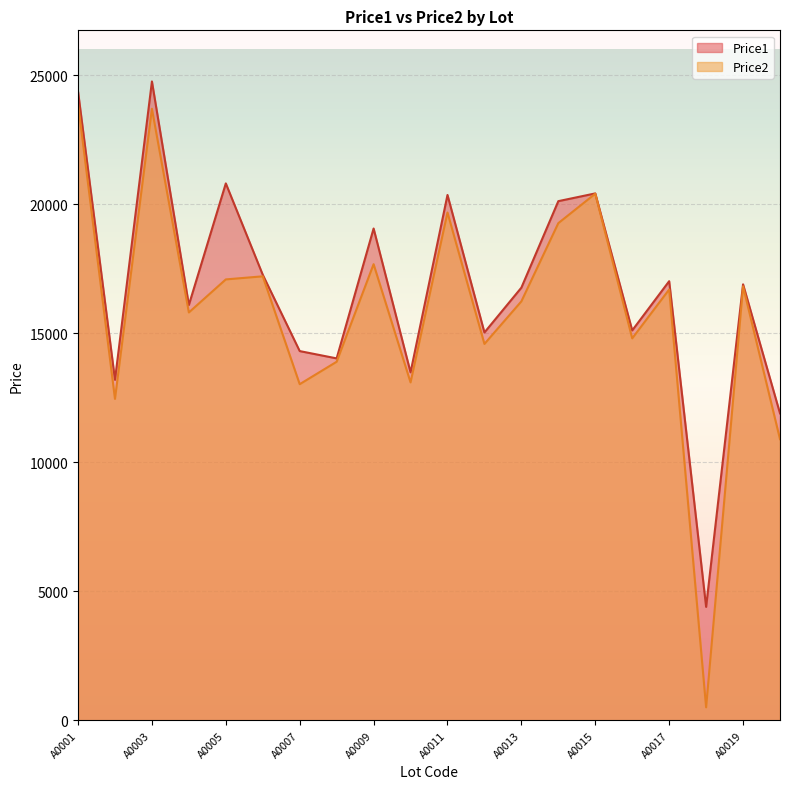

At which category does Price2 reach its first local peak?

A0003